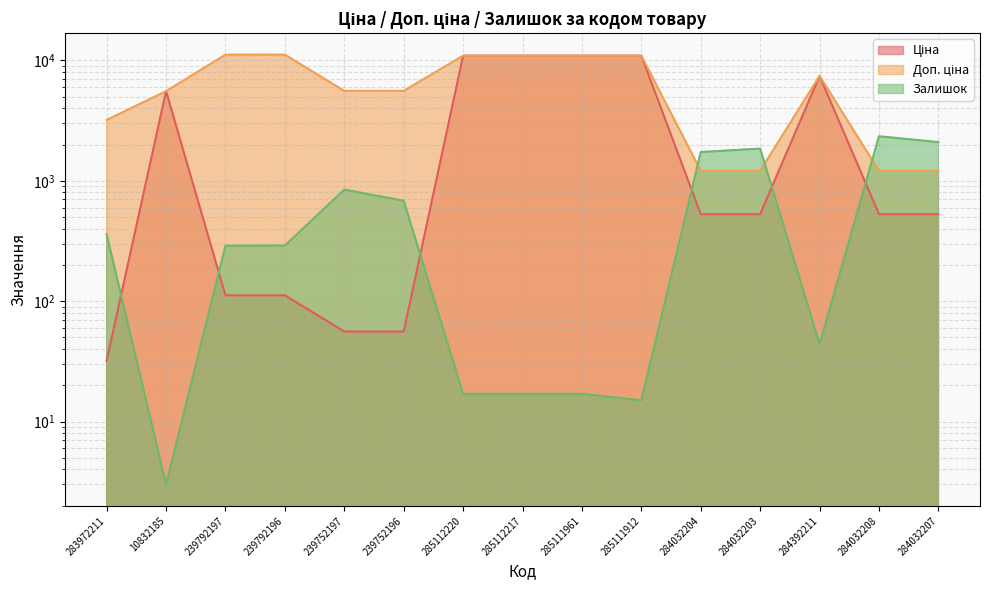

How many times do Залишок and Ціна cross each other?

6